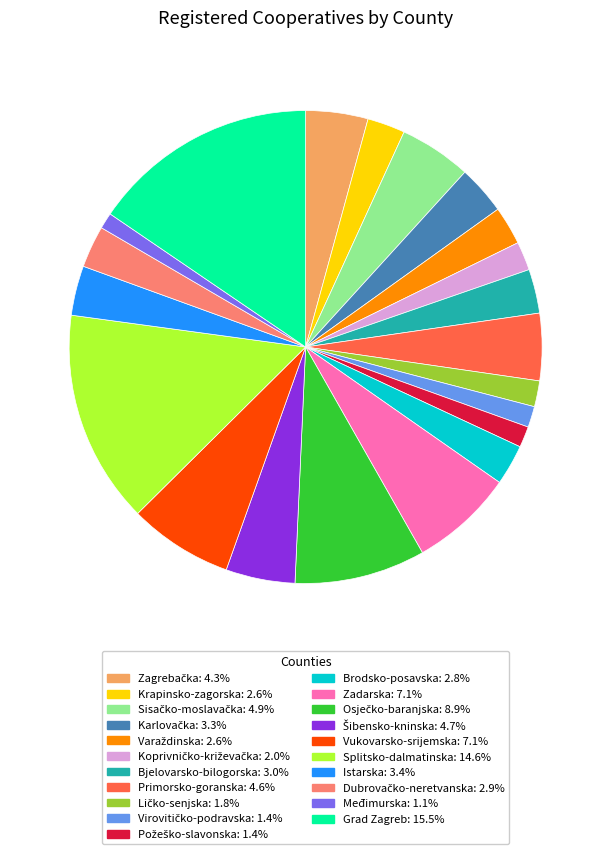

Is there a majority slice in this chart?

No